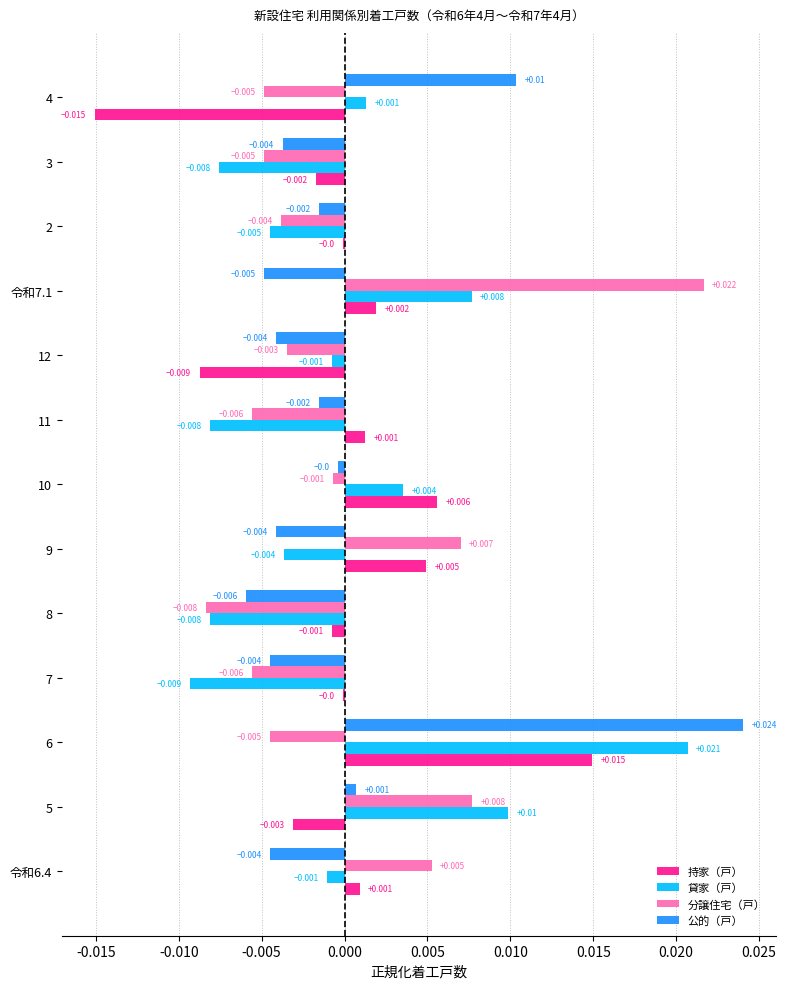

Is the value of 持家（戸） at 5 greater than the value of 分譲住宅（戸） at 8?

Yes